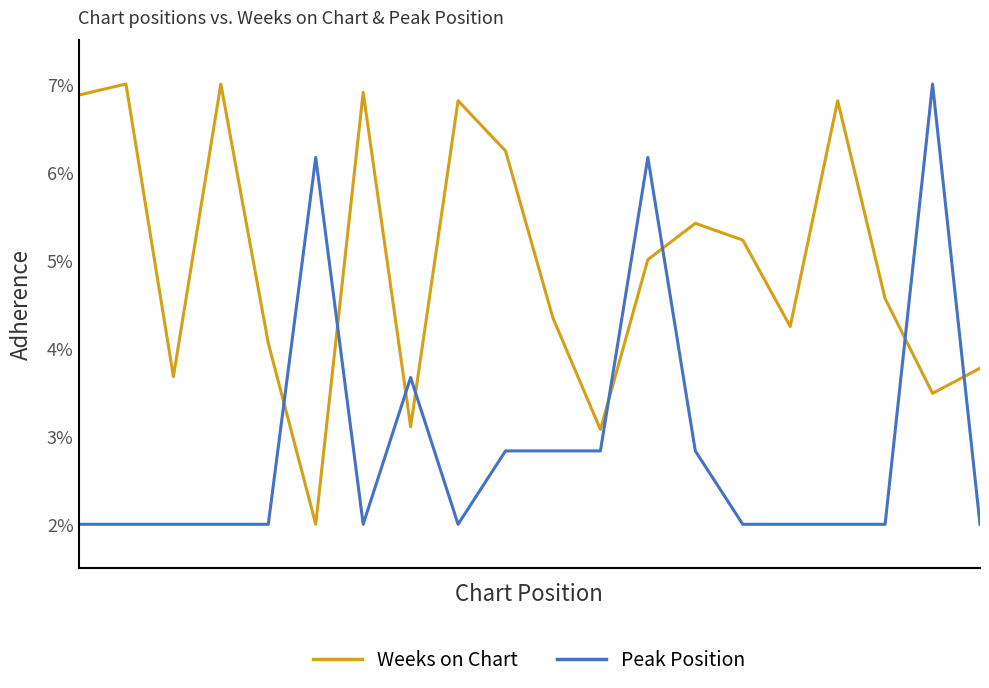

Which series ends up on top after the final intersection of Peak Position and Weeks on Chart?

Weeks on Chart